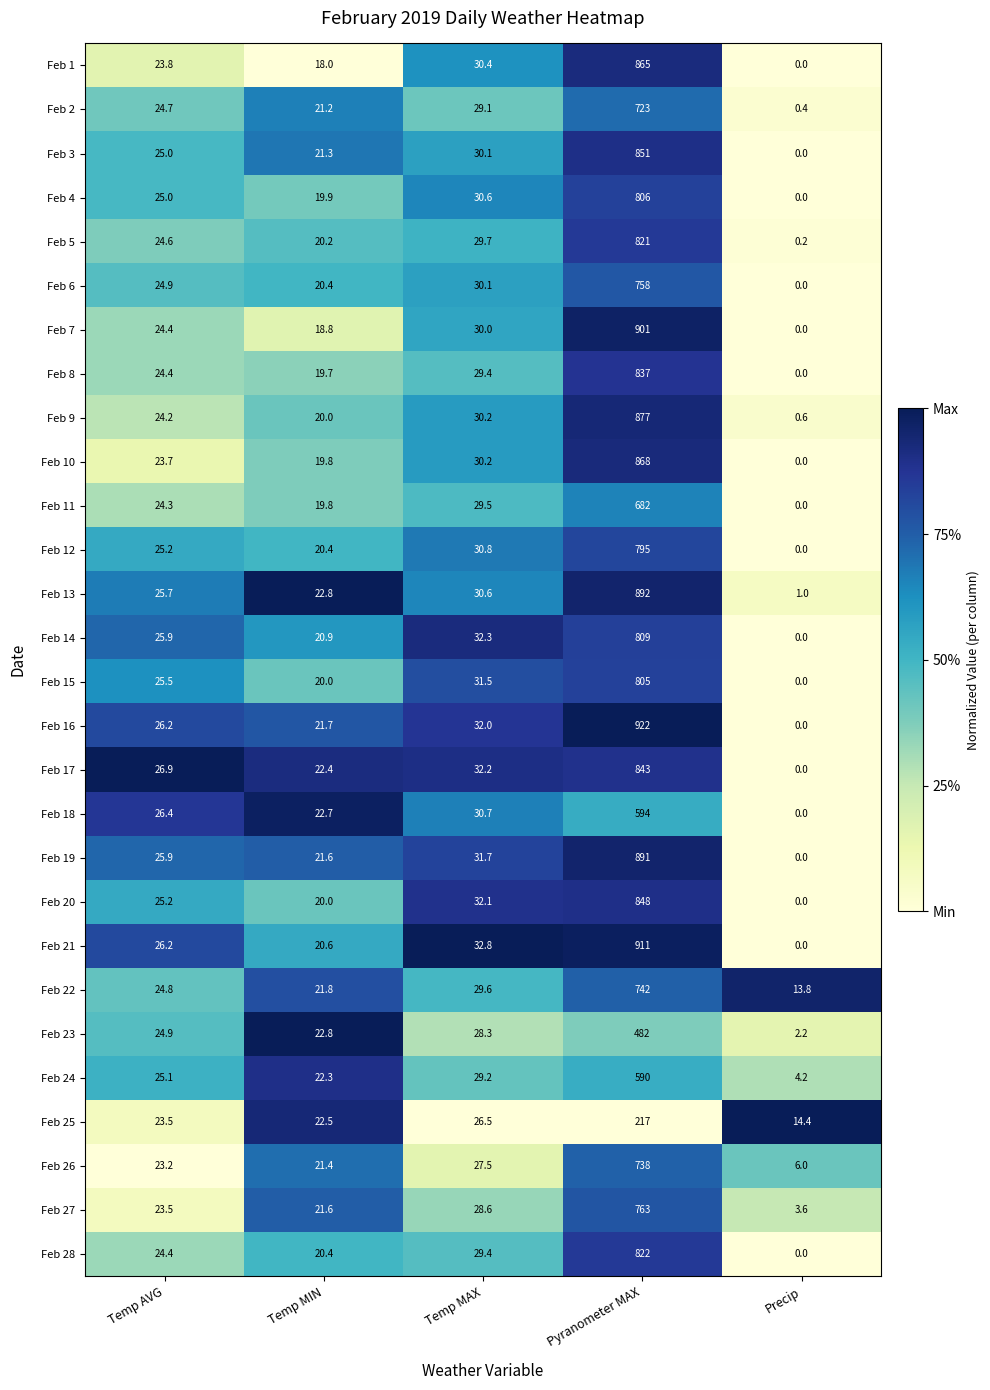

What is the sum of the Feb 6 values at Pyranometer MAX and Precip?

758.0